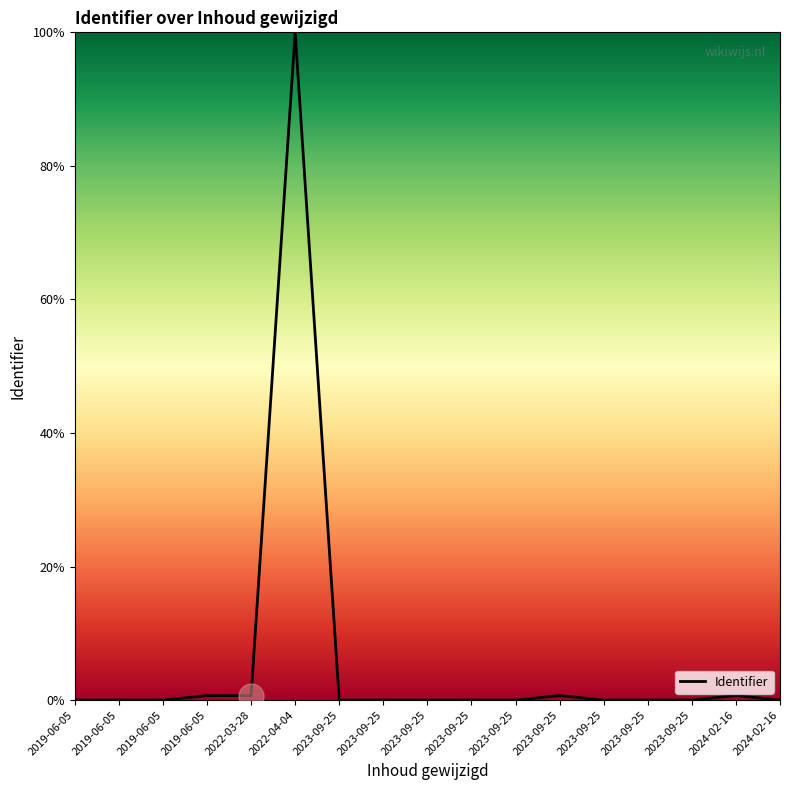

How many lines are shown in the chart?

1